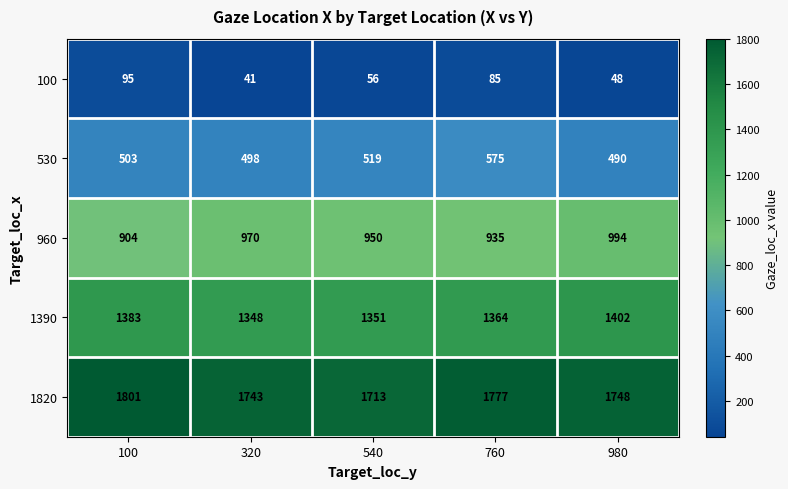

At 320, list the series in order from largest to smallest.

1820, 1390, 960, 530, 100